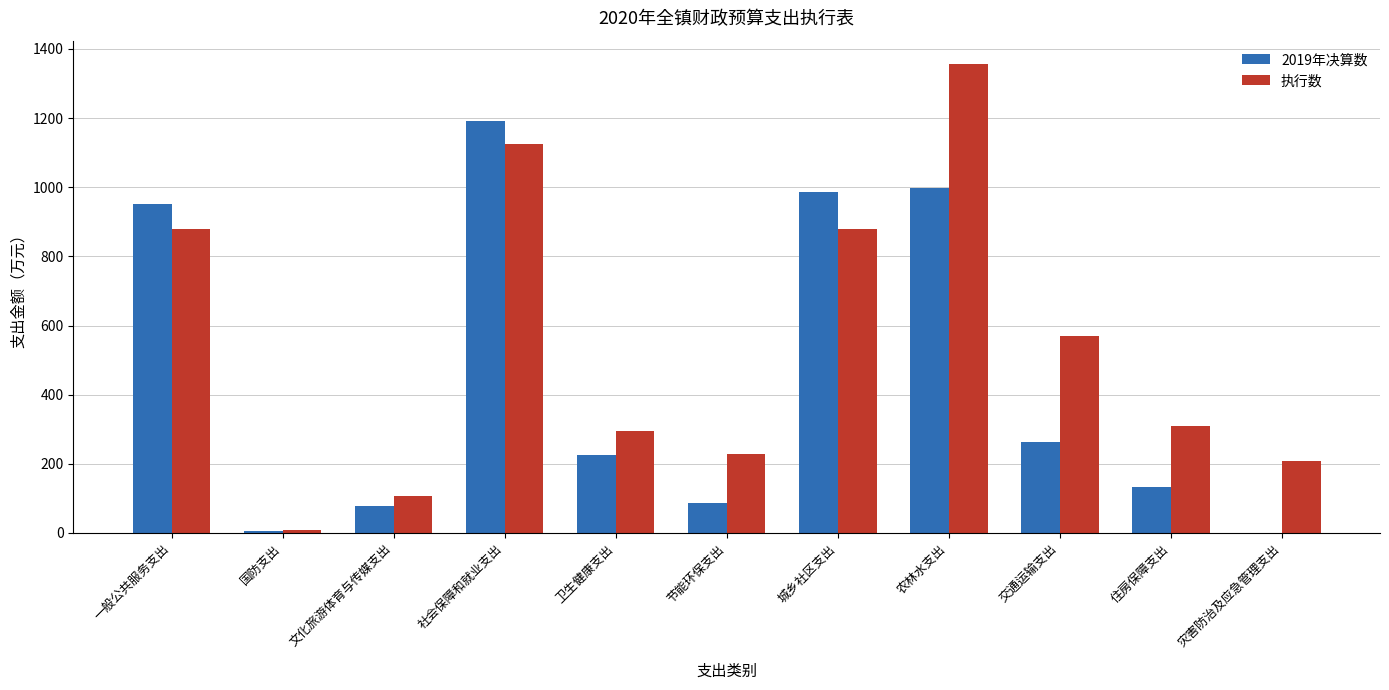

What is the average value of the 执行数 series?

542.5